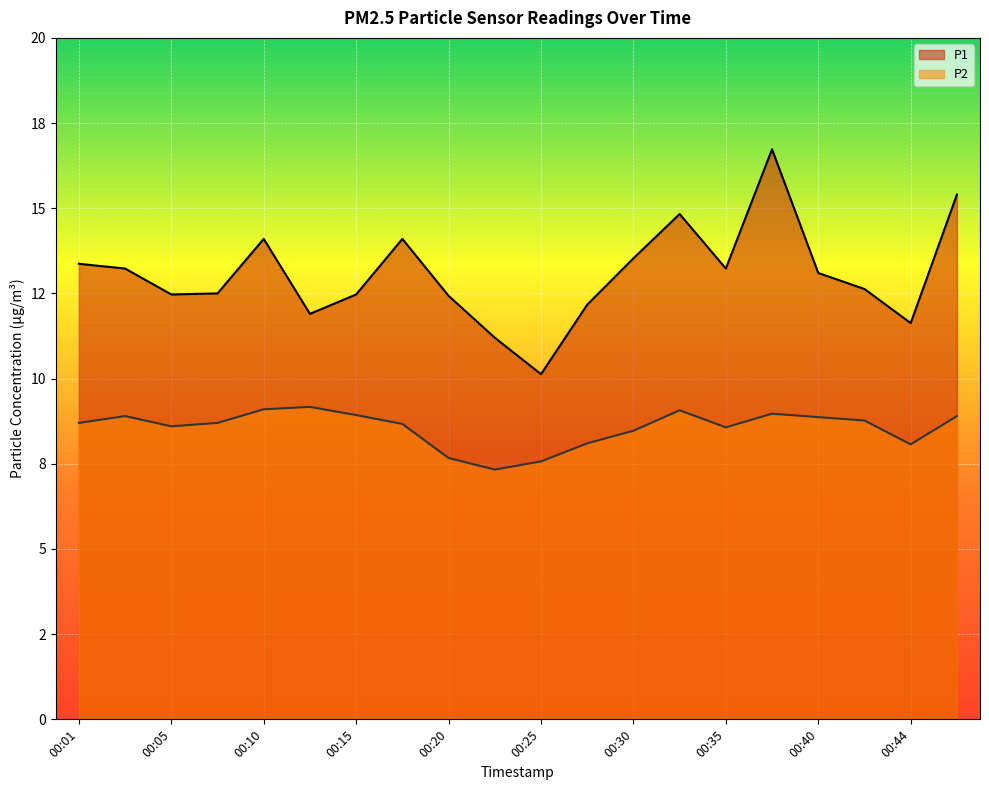

The P2 series shows 15.4 at 00:37. True or false?

False